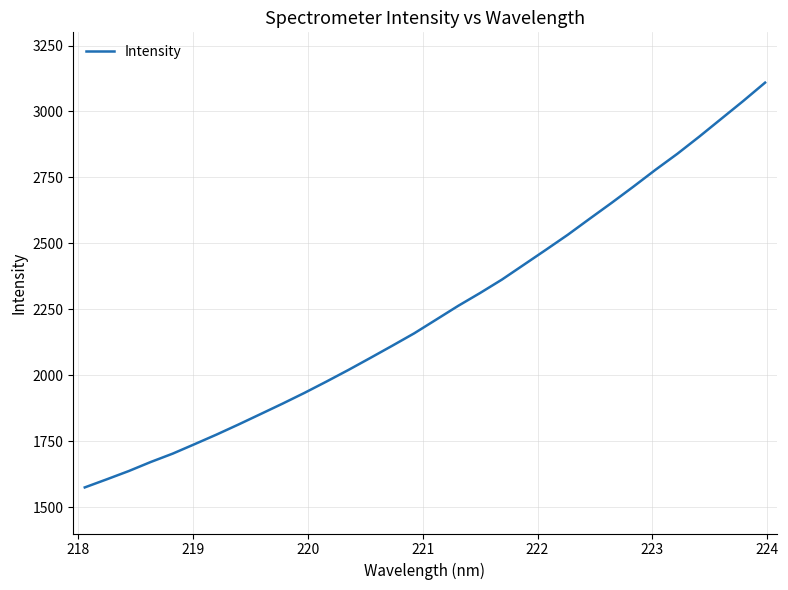

What is the minimum value shown in the chart?

1574.7